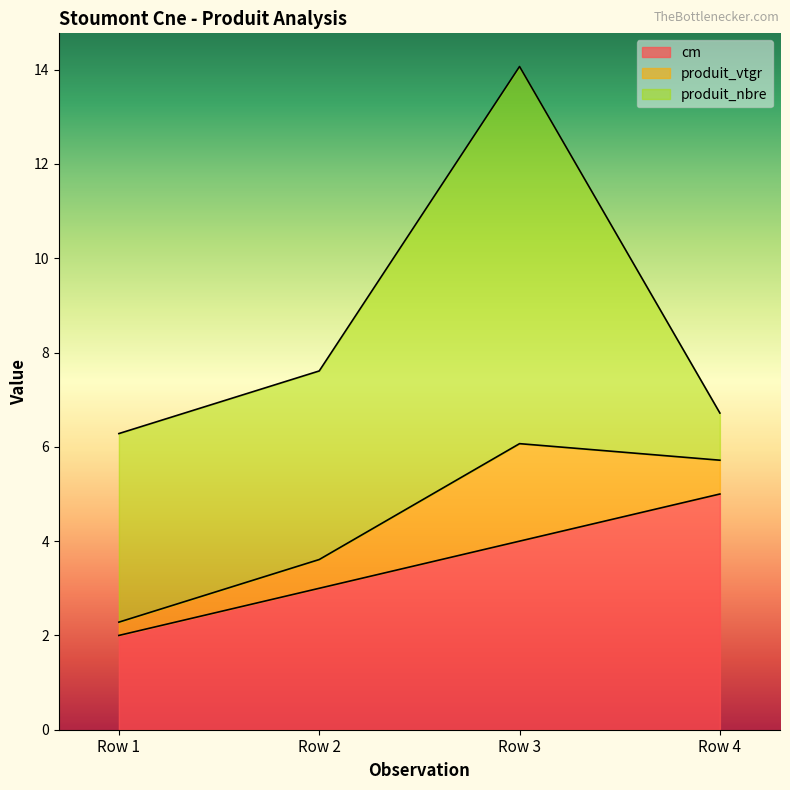

What is the maximum value shown in the chart?

14.1